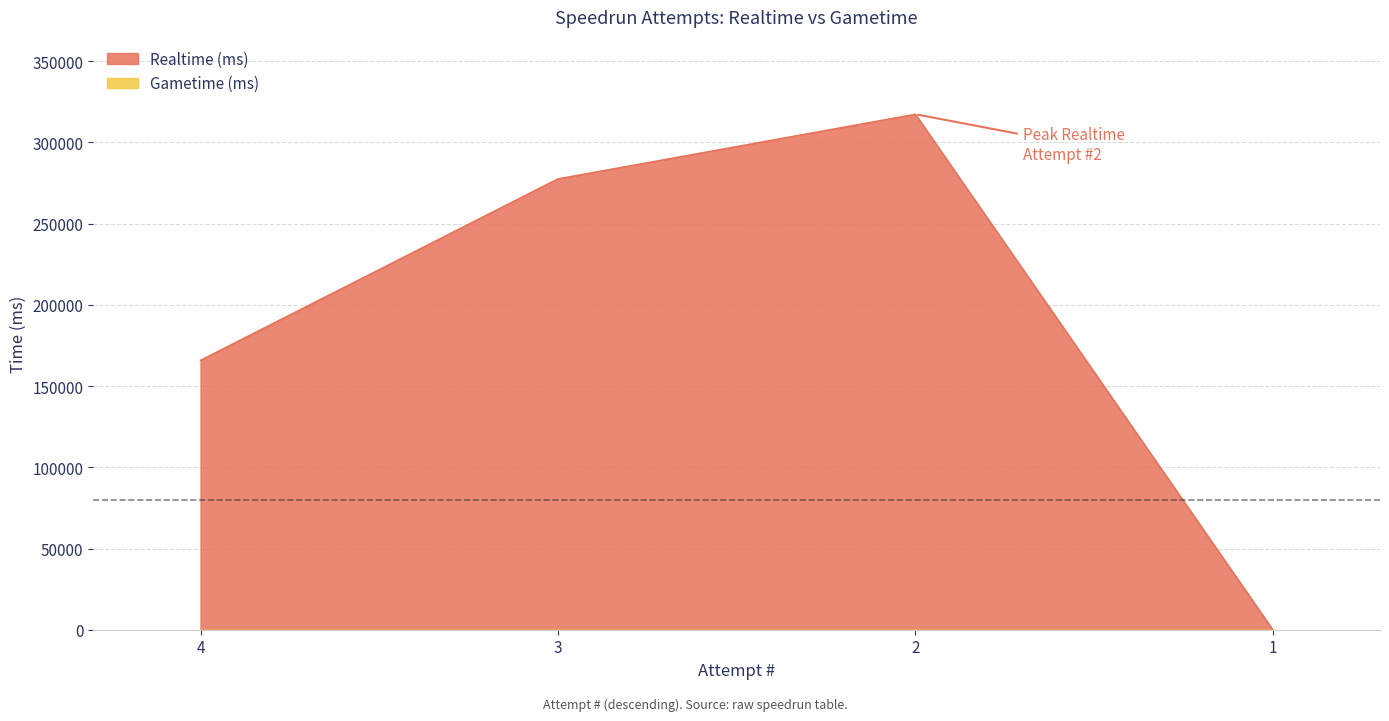

At which label does the data first exceed 277582?

2